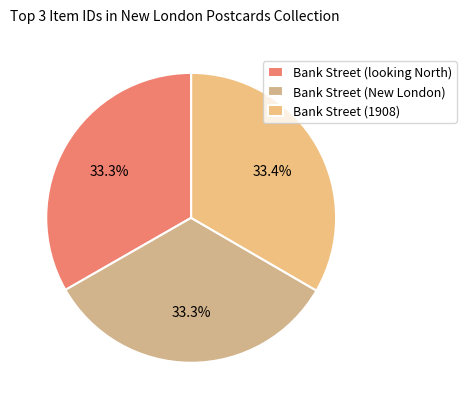

To the nearest percent, what percentage of the pie is Bank Street (looking North)?

33%